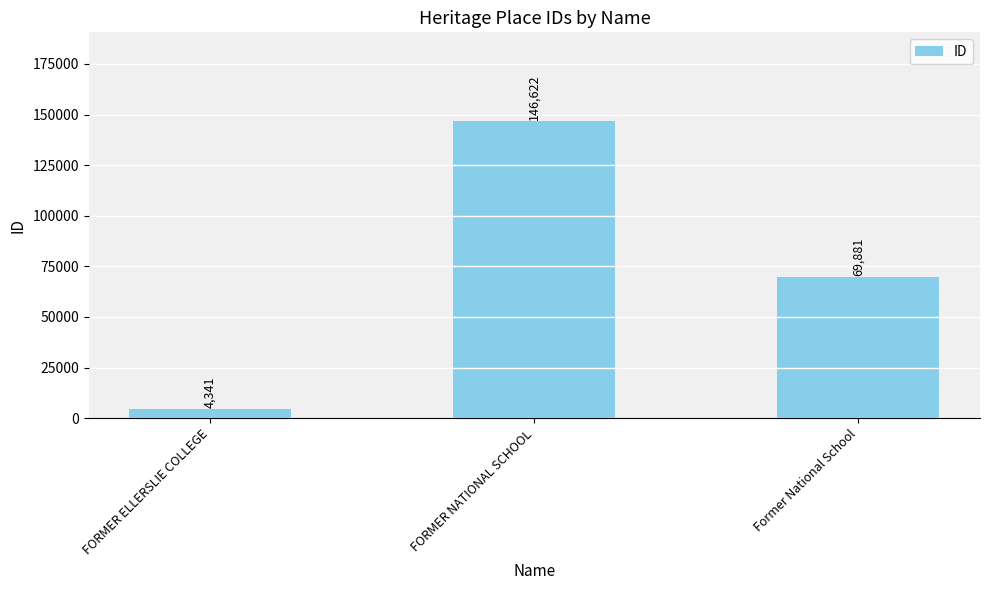

What is the average value?

73615